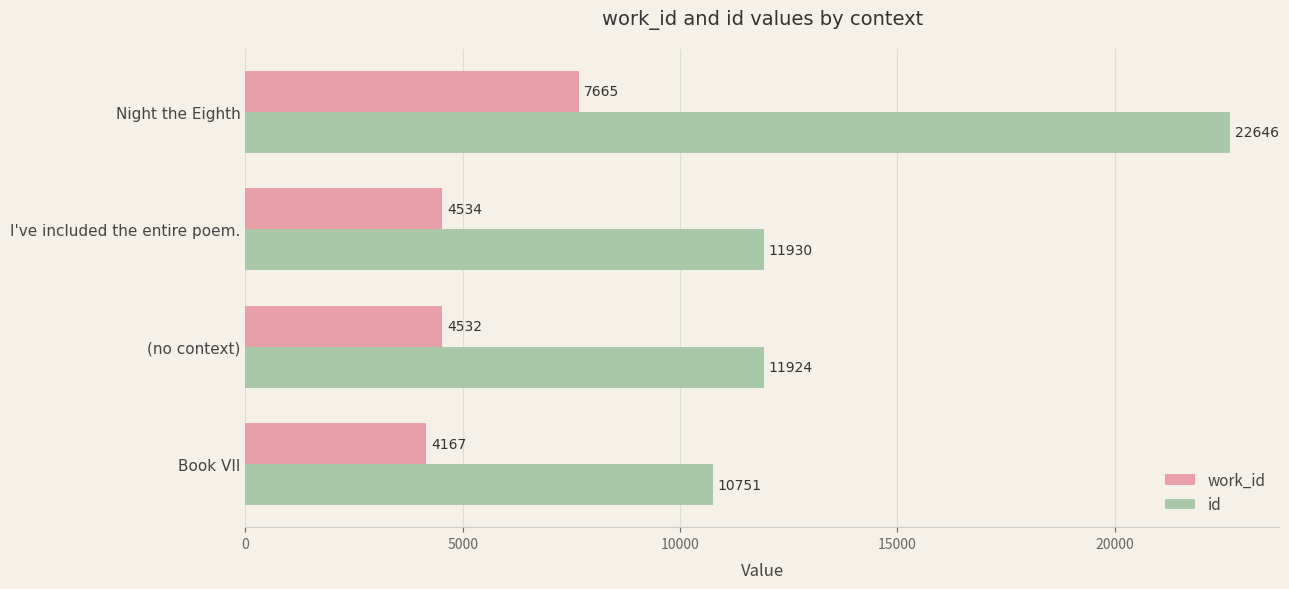

Which series has the largest range (max minus min)?

id